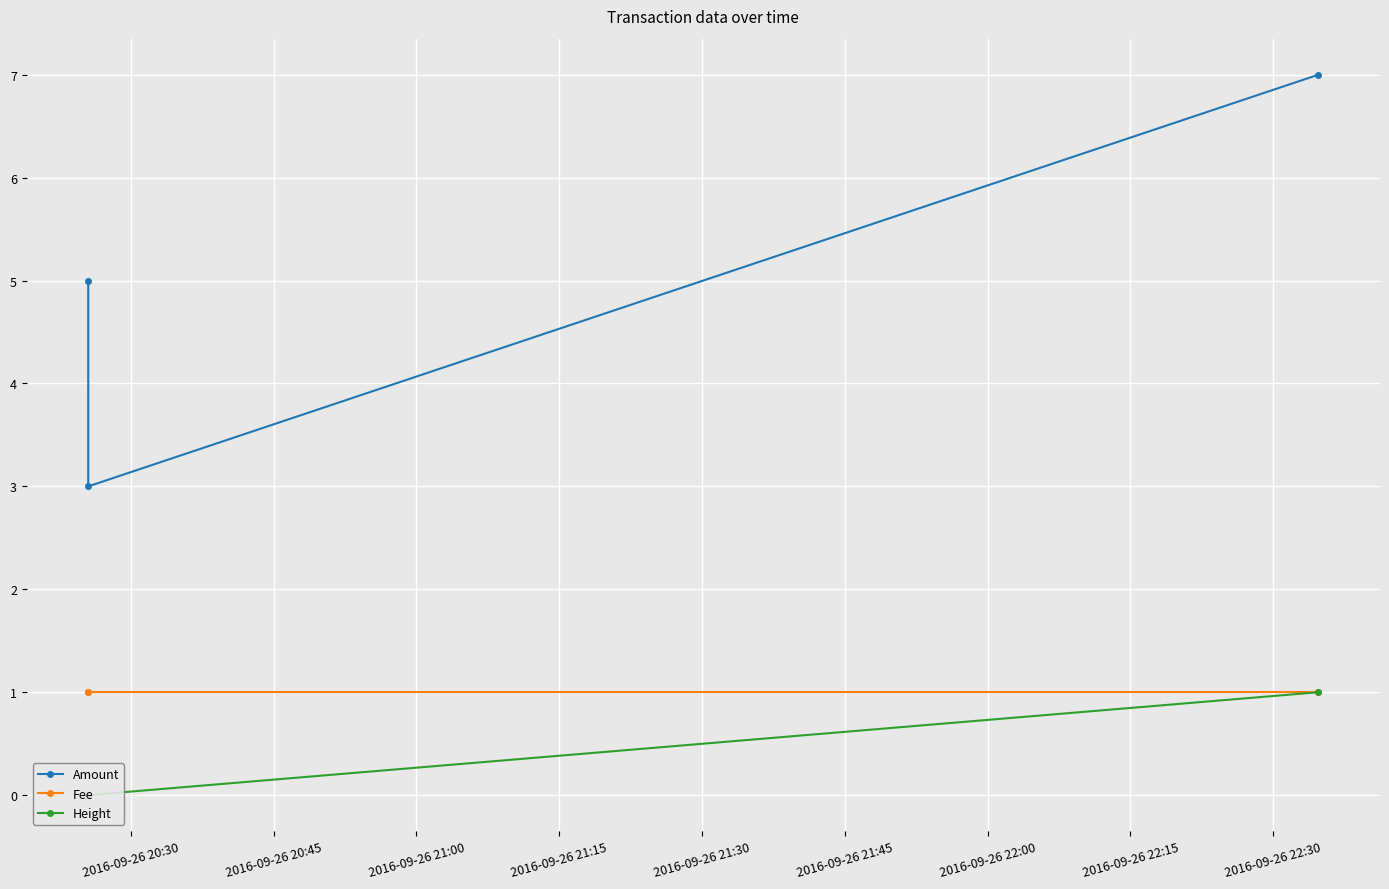

What is the average value of the Height series?

0.3